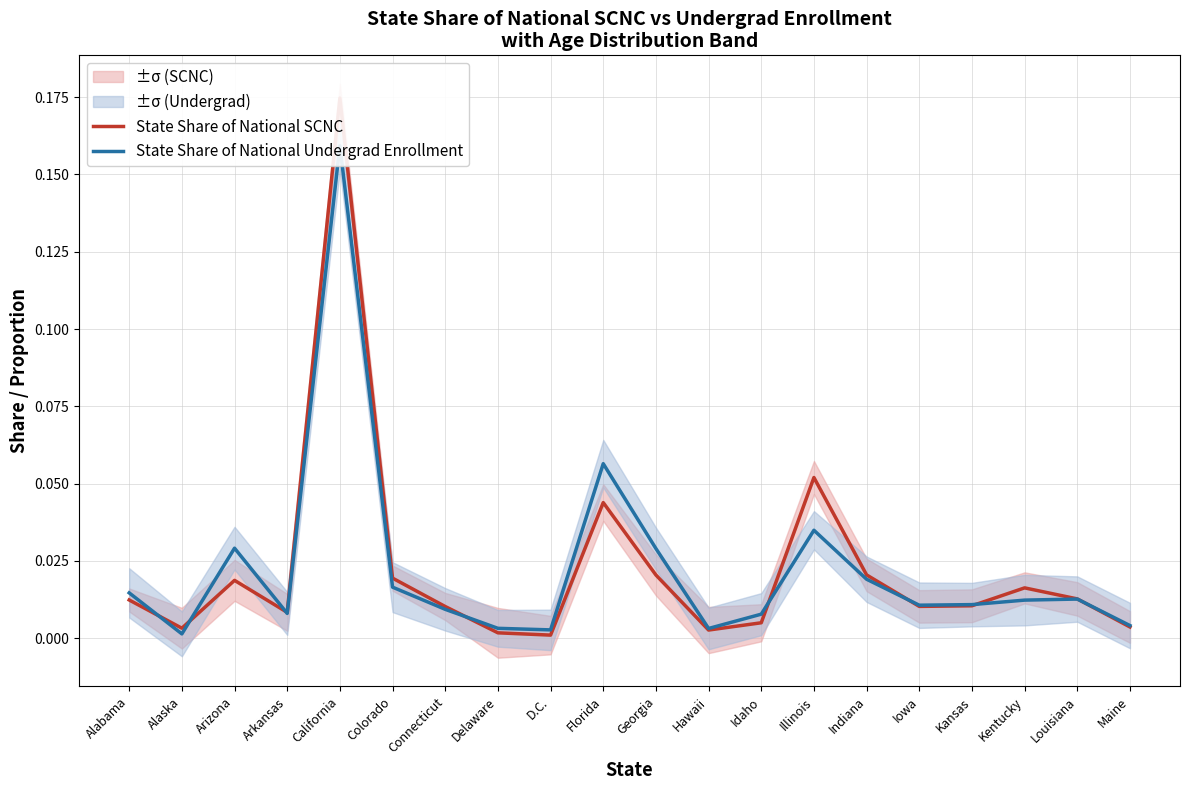

What is the difference between the maximum and second lowest values in the State Share of National SCNC series?

0.2